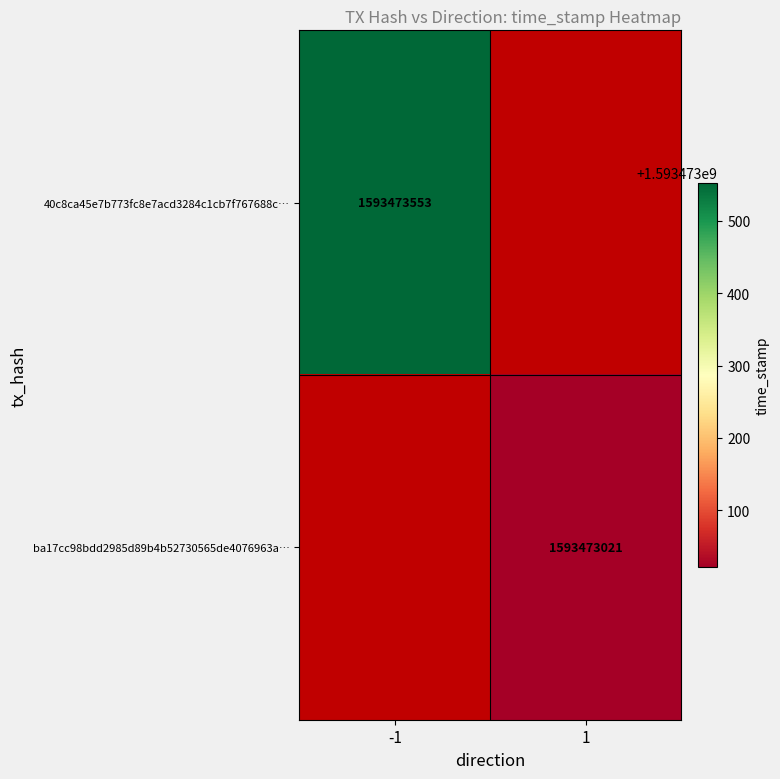

Is the value of 40c8ca45e7b773fc8e7acd3284c1cb7f767688c at time_stamp greater than the value of ba17cc98bdd2985d89b4b52730565de4076963a at time_stamp?

Yes